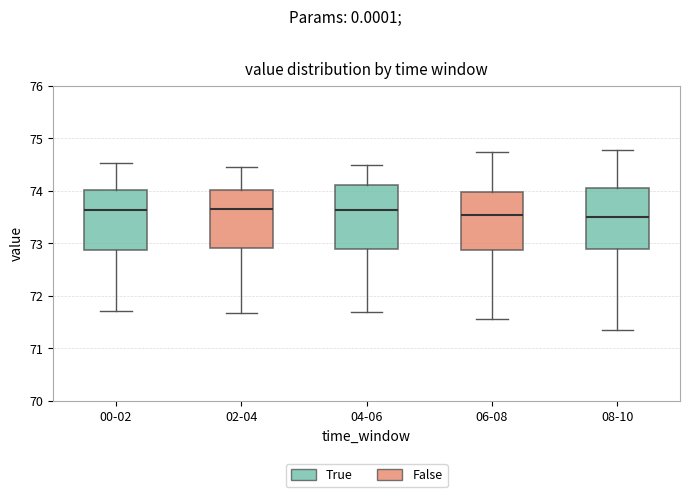

Where does the median line of the box for 06-08 sit on the y-axis? The values are not printed on the chart, so give them approximately, as read against the axis.

73.5